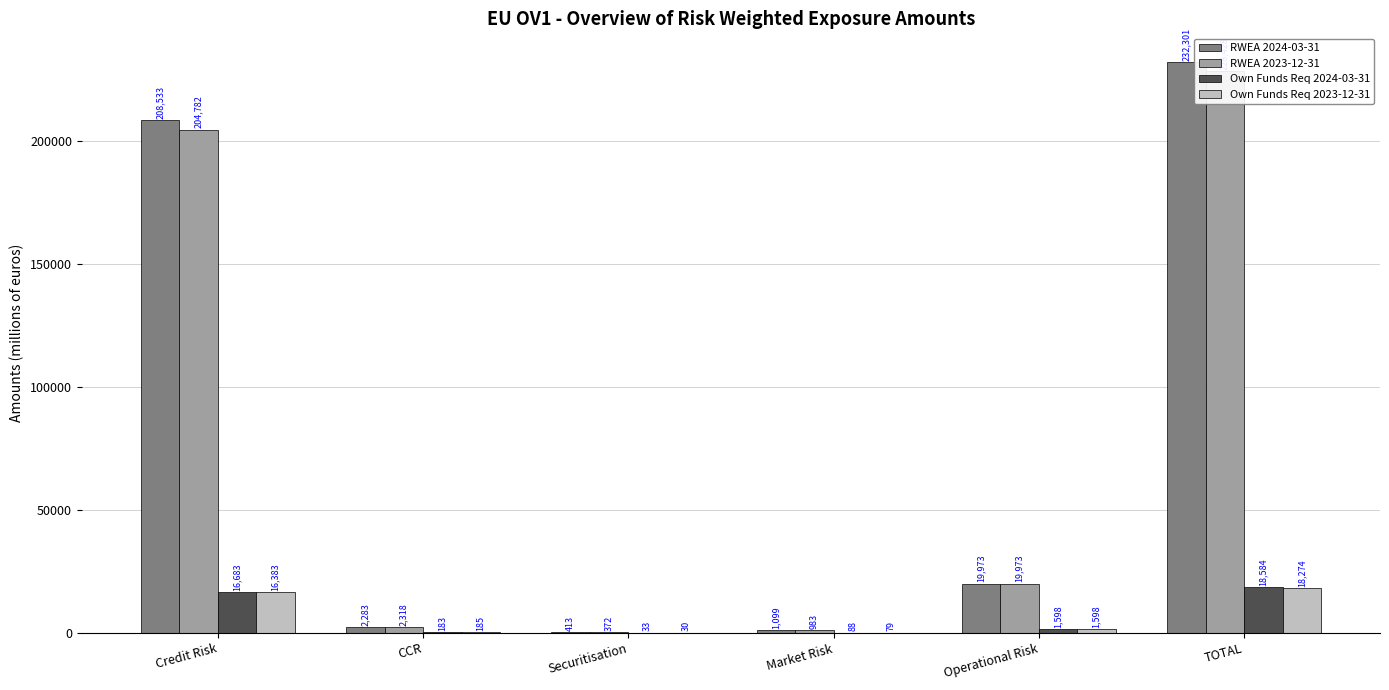

At which category does the chart reach its minimum across all series?

Securitisation